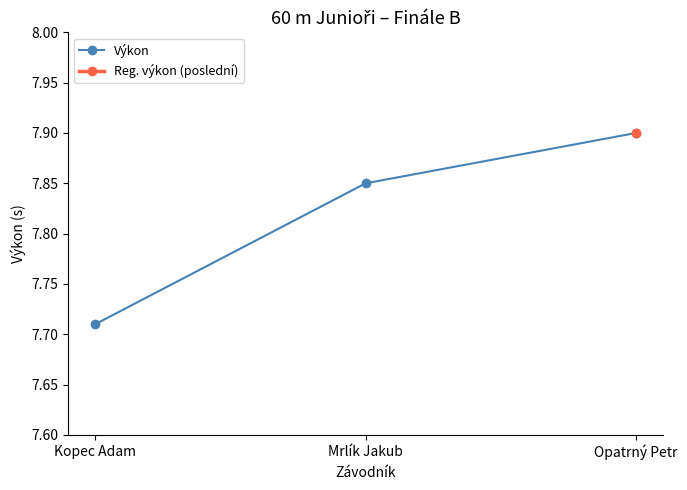

Reading left to right, extract all data points from this chart.

Kopec Adam=7.7	Mrlík Jakub=7.8	Opatrný Petr=7.9